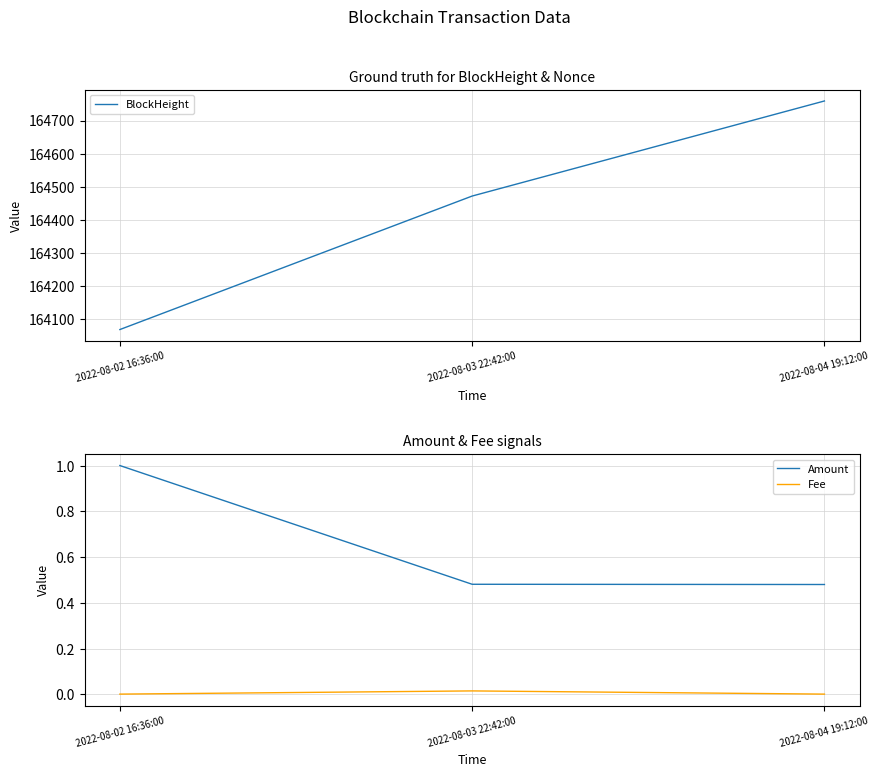

What is the sum of the Amount values at 2022-08-02 16:36:00 and 2022-08-04 19:12:00?

1.5